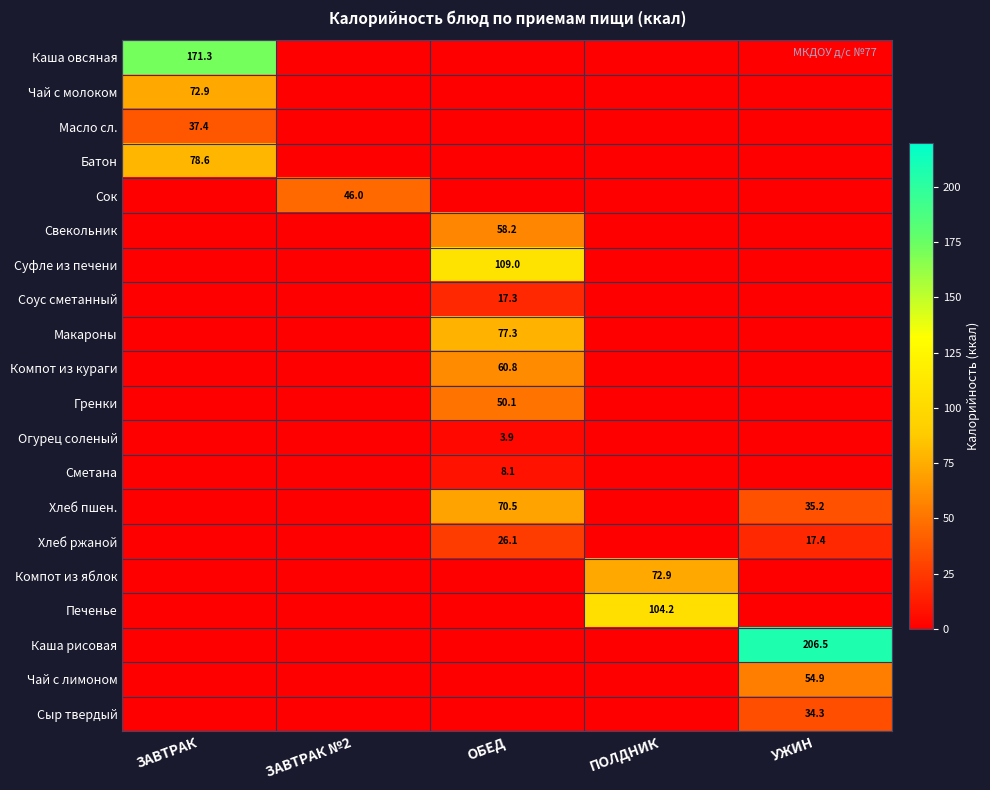

The Огурец соленый series shows 2.4 at ОБЕД. True or false?

False